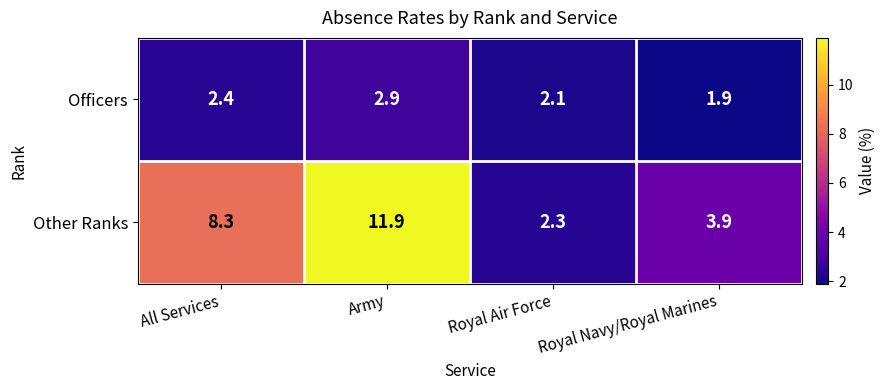

What is the spread (max minus min) of values at Army?

9.0